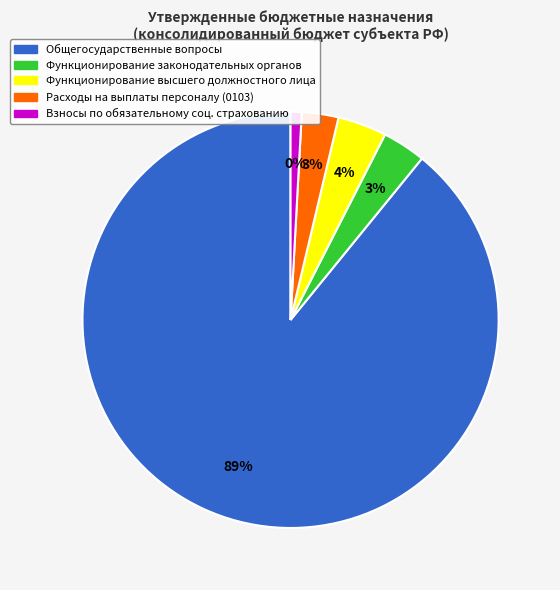

To the nearest percent, what is the difference between the largest and smallest slice percentages?

88%